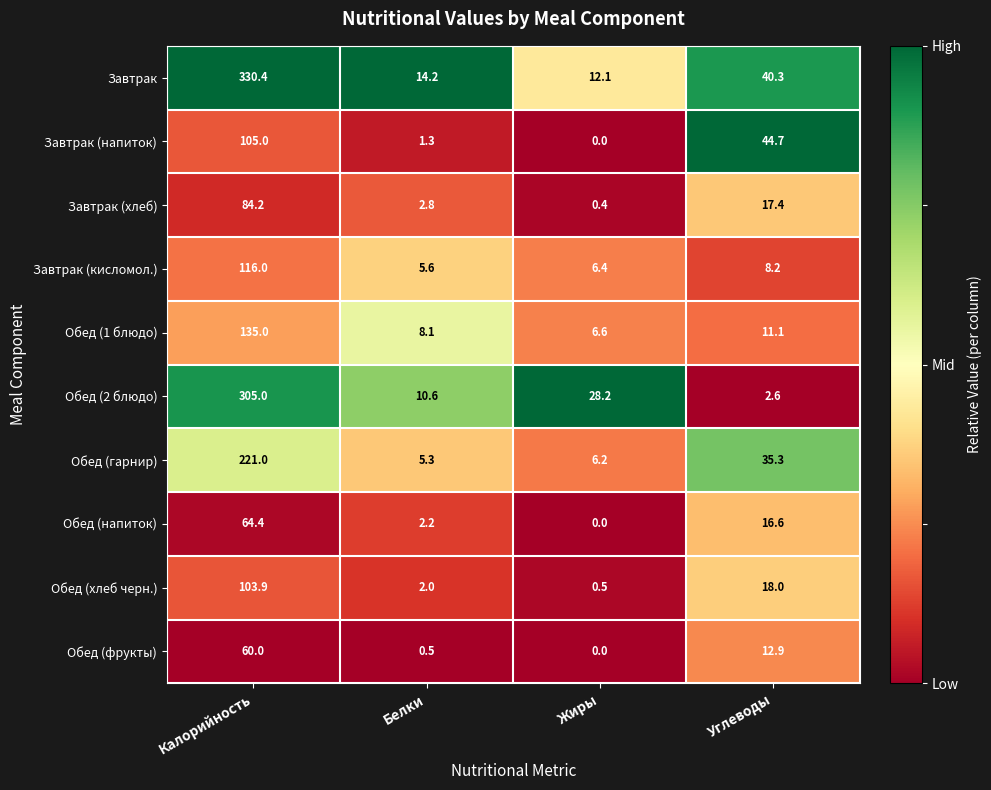

Rank the series by their maximum value, from lowest to highest.

Обед (фрукты), Обед (напиток), Завтрак (хлеб), Обед (хлеб черн.), Завтрак (напиток), Завтрак (кисломол.), Обед (1 блюдо), Обед (гарнир), Обед (2 блюдо), Завтрак